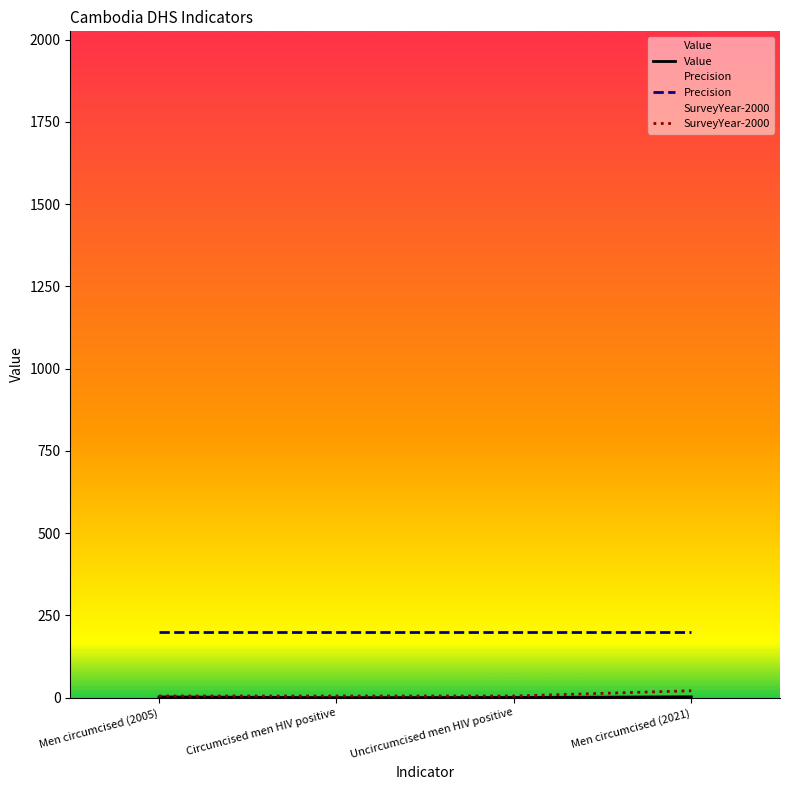

What are all the series names shown in the legend?

Value, Precision, SurveyYear-2000